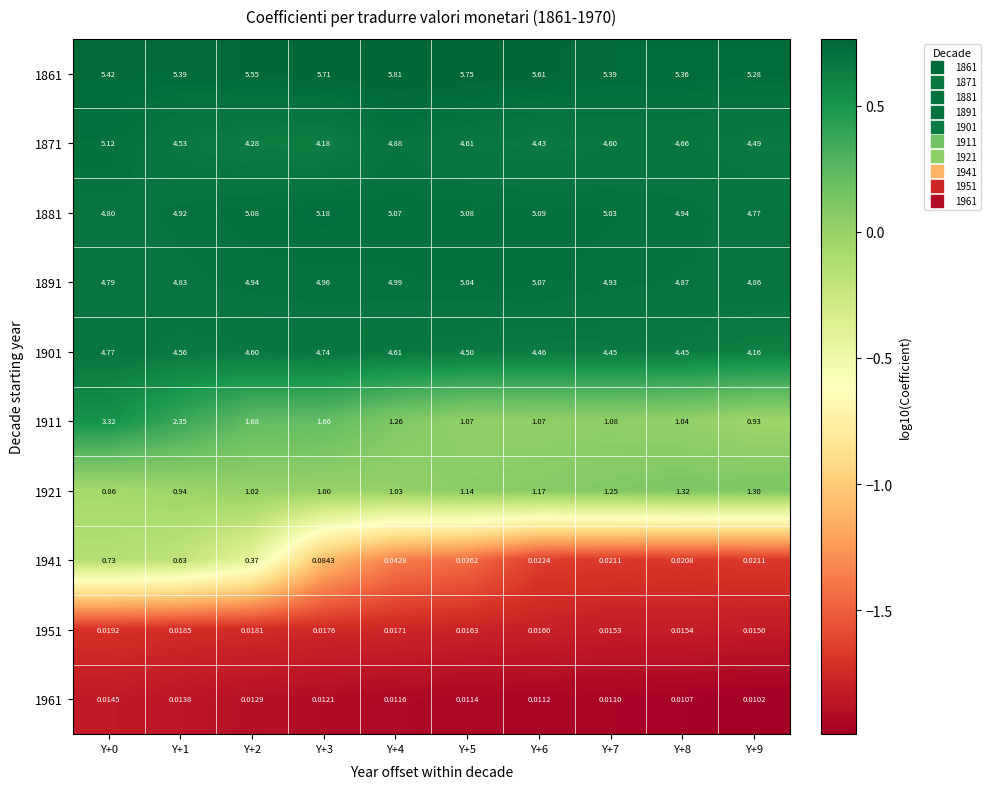

How many series are shown in this chart?

10